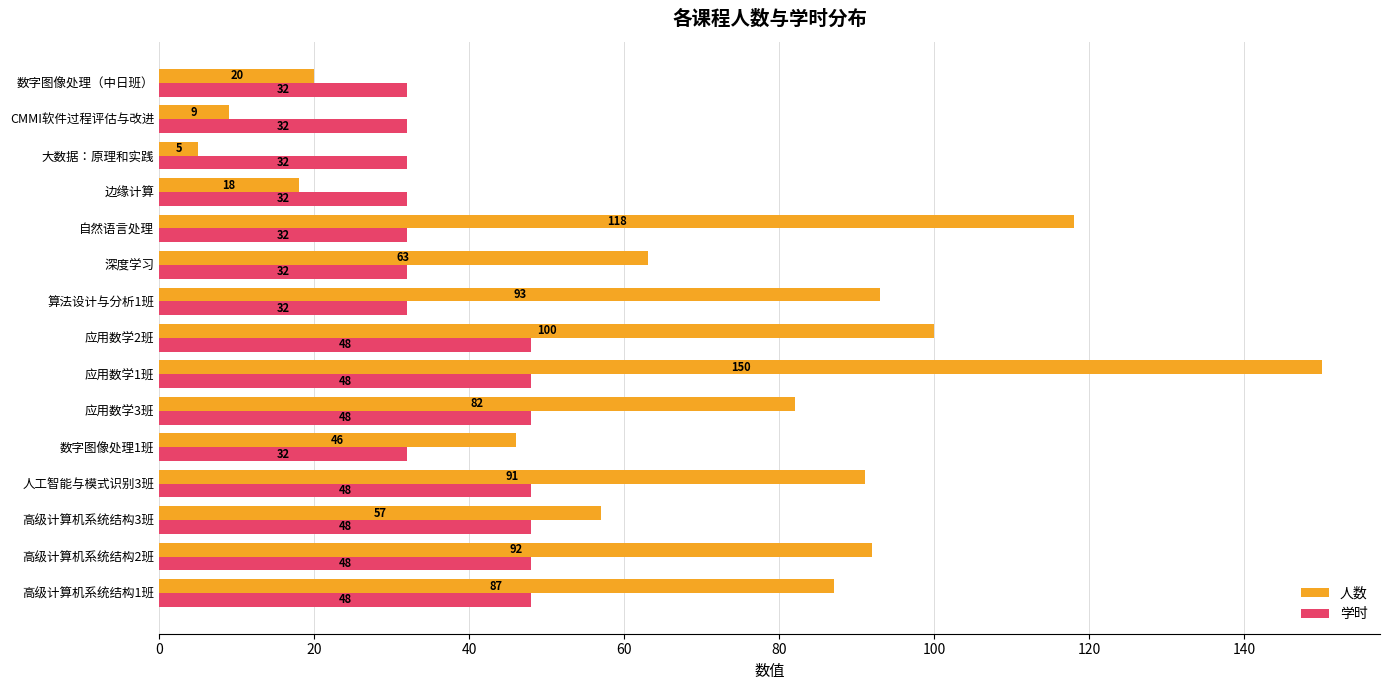

How many data points does each series have?

15